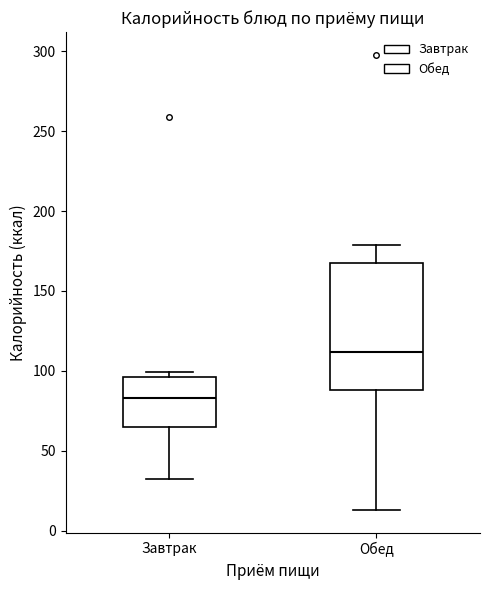

Comparing the boxes themselves (not the whiskers), which one is the tallest?

Обед